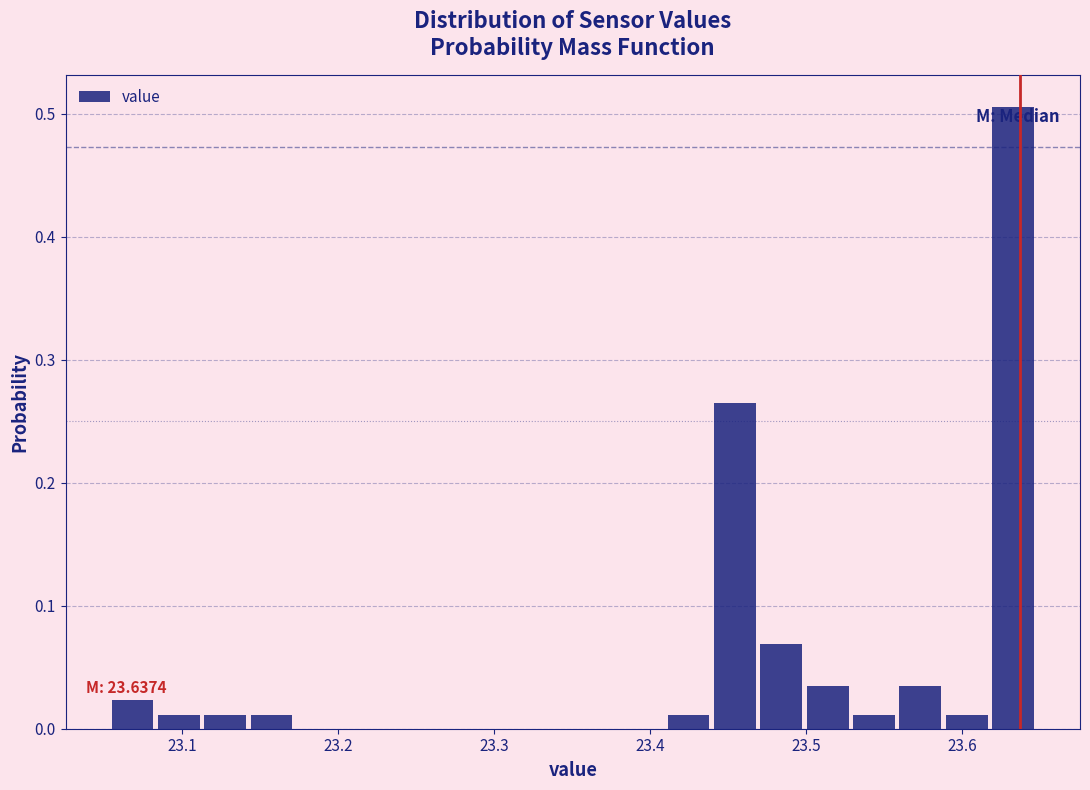

Read against the x-axis, roughly where is the centre of the tallest bar?

23.63